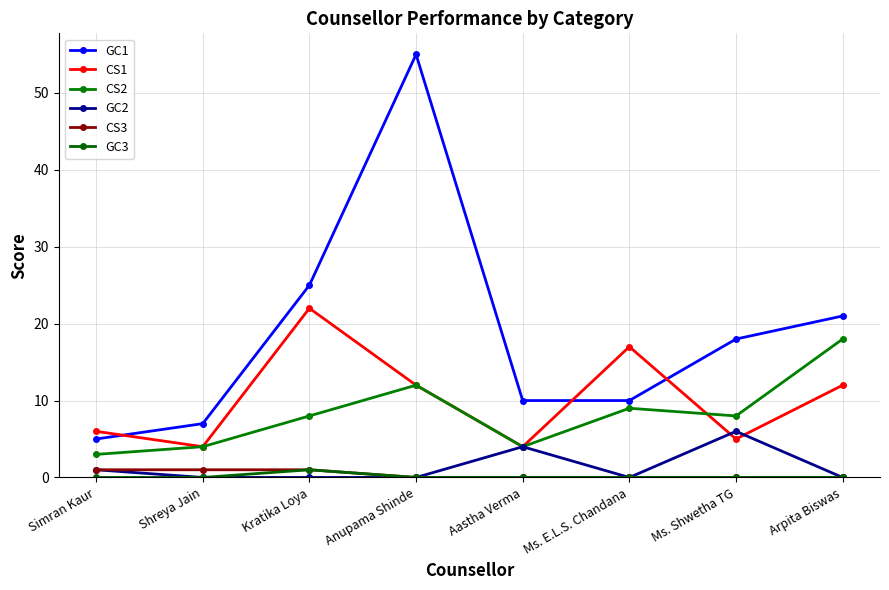

Count the number of categories in the chart.

8